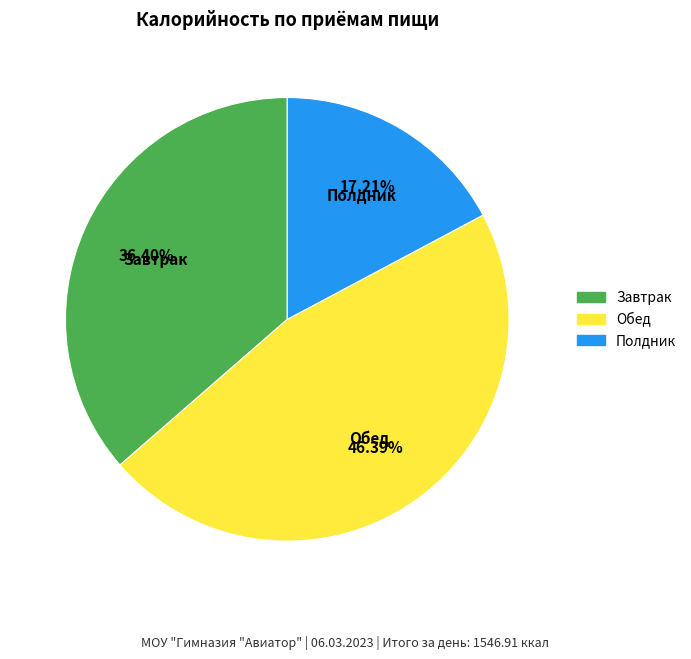

True or false: Завтрак accounts for 36% of the total.

True